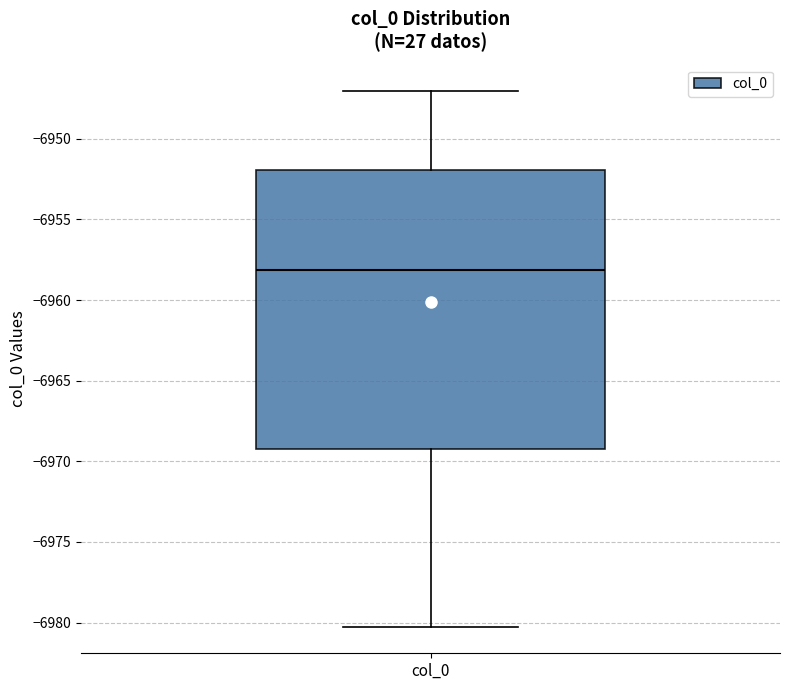

Transcribe this box plot: give where the median line is, the range the box spans, and where the two whiskers end, as read against the y-axis. The values are not printed on the chart, so give them approximately, as read against the axis.

median -6958, box -6969 to -6952, whiskers -6980 to -6947